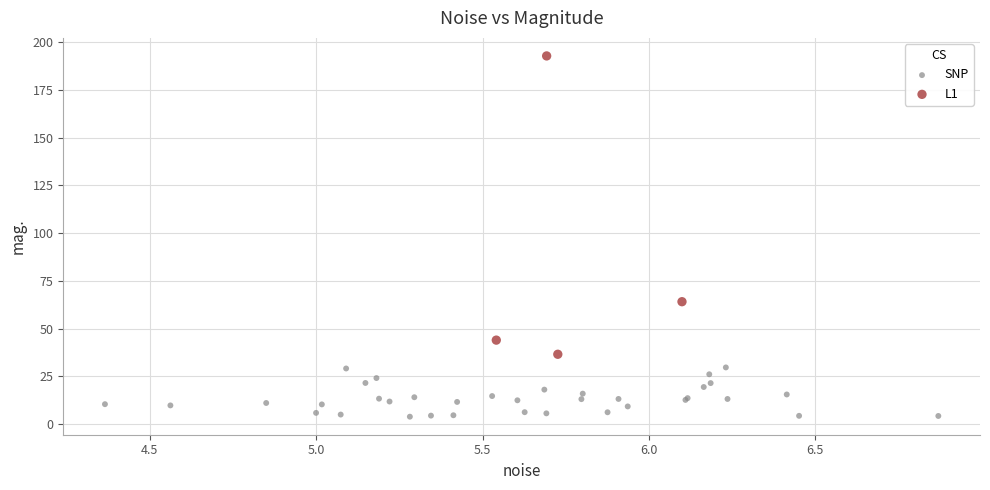

What are all the series names shown in the legend?

SNP, L1